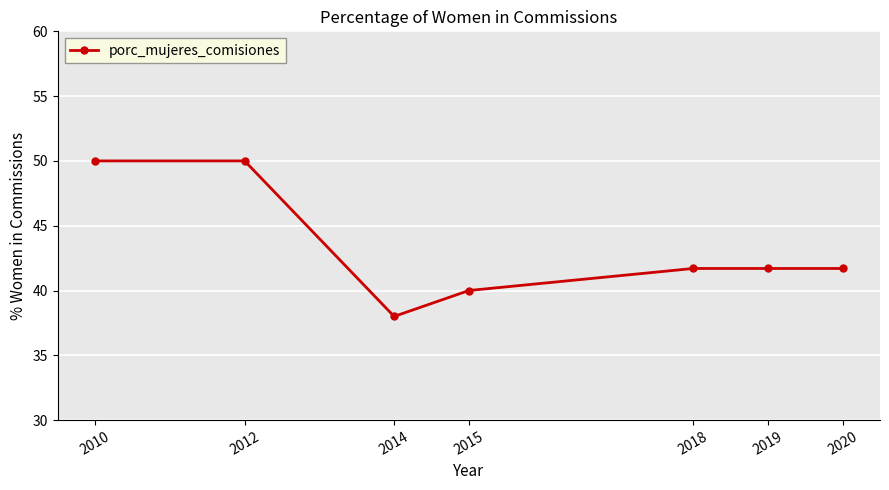

Where does the data first go above 41?

2010